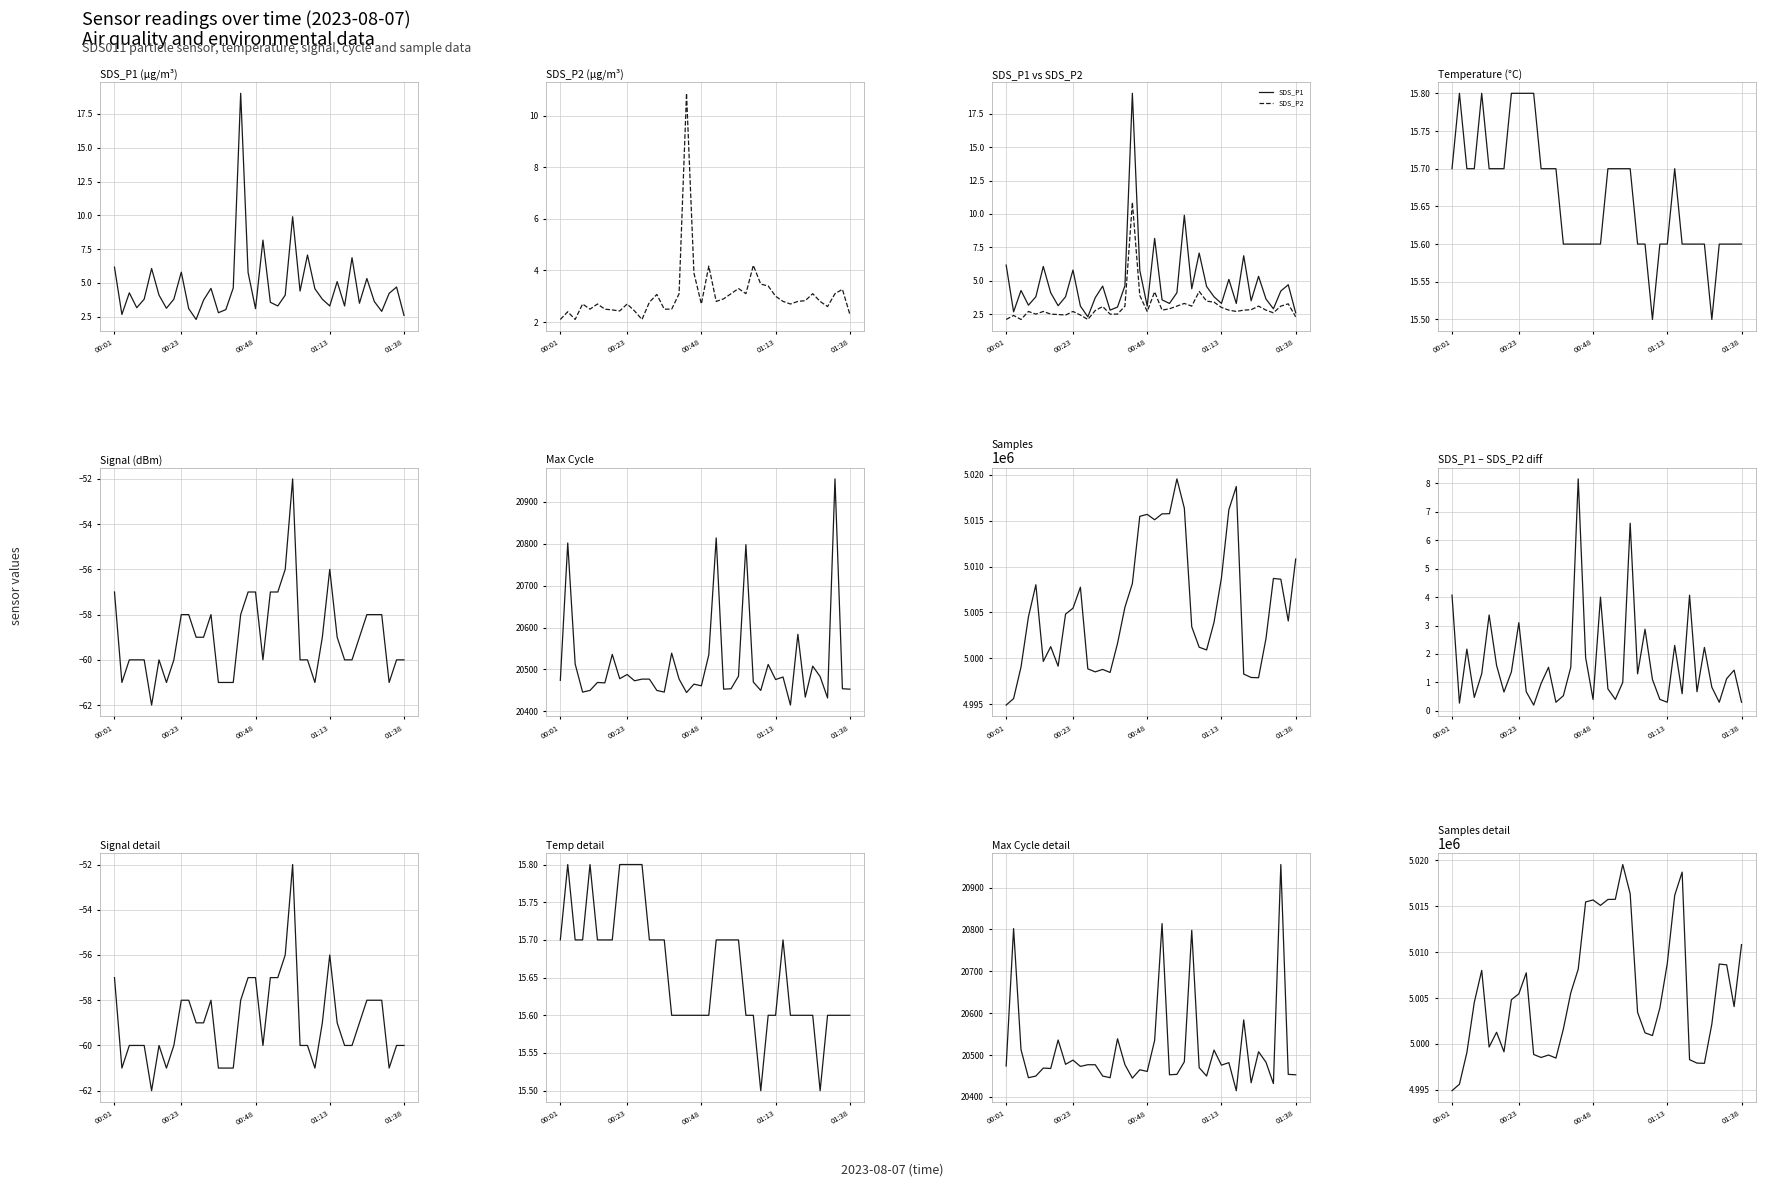

What is the label of the 25th point from the right?

00:38